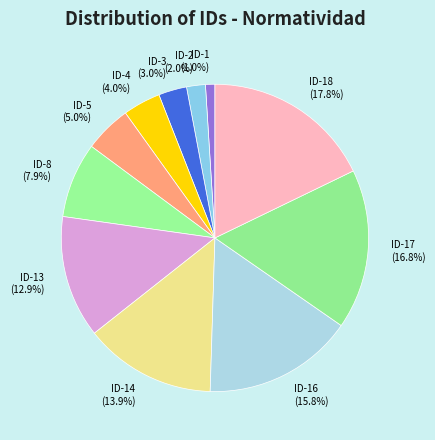

What is the ratio of the value at ID-1 to the value at ID-3?

0.3